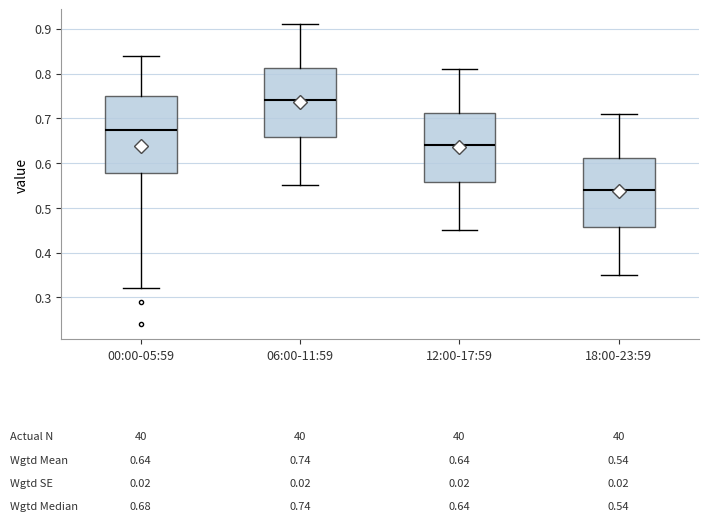

Which box's median line is the lowest?

18:00-23:59